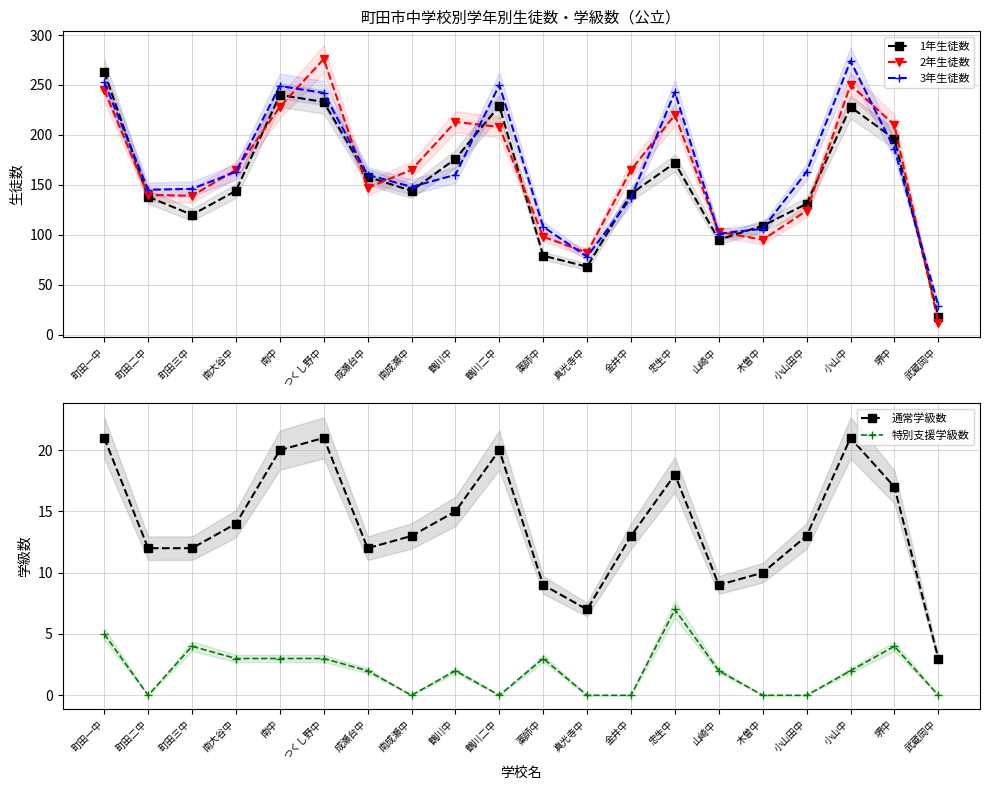

How many data points in 1年生徒数 are less than 144?

9